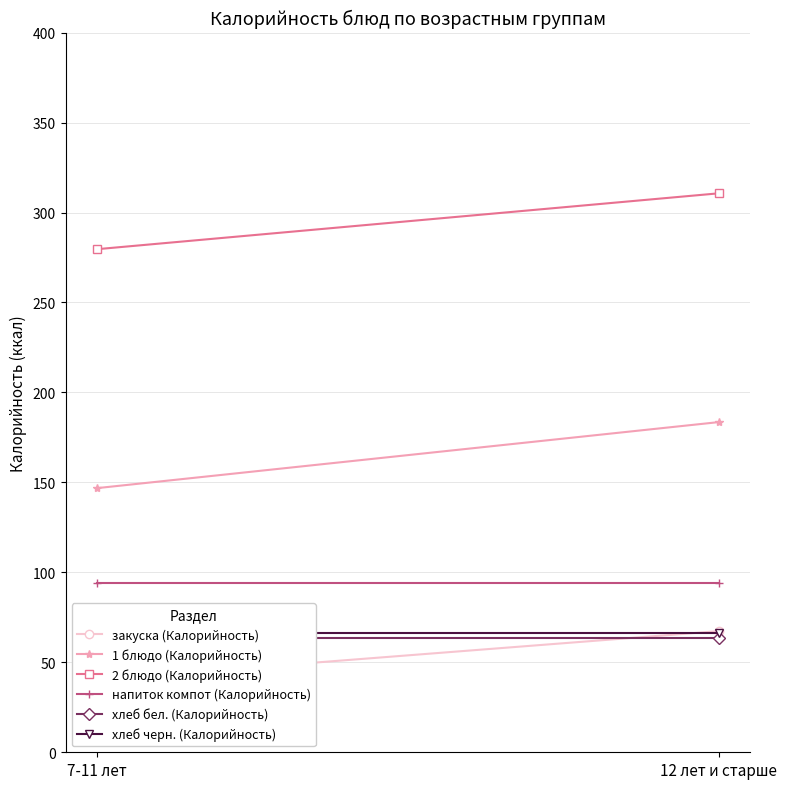

Where does the 2 блюдо (Калорийность) series first go above 310?

12 лет и старше